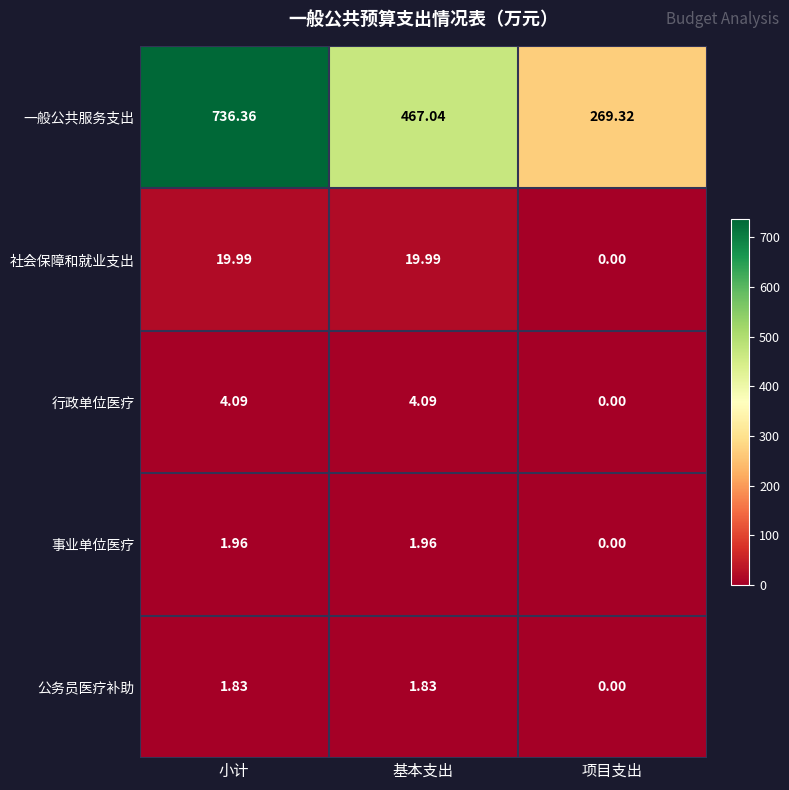

Which series has the largest total across all categories?

一般公共服务支出